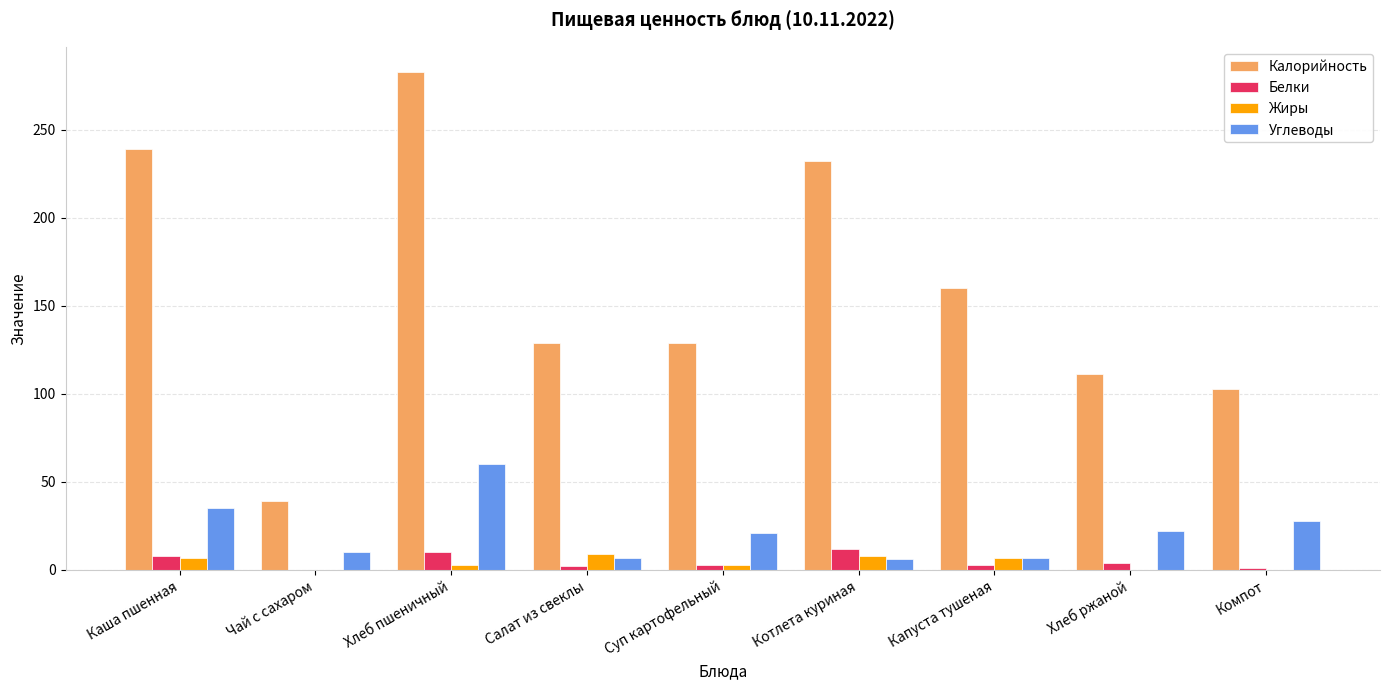

What is the maximum value for Жиры?

9